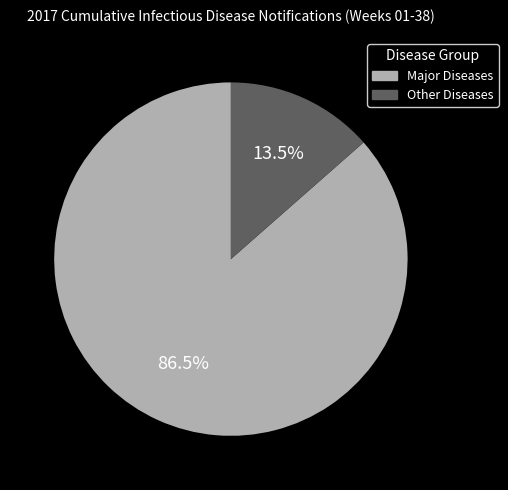

Is there any slice that represents more than half of the pie?

Yes